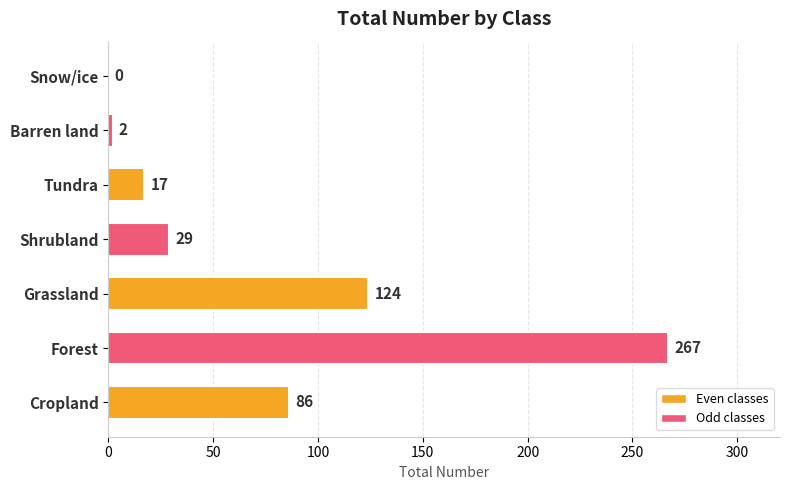

What is the greatest value displayed?

267